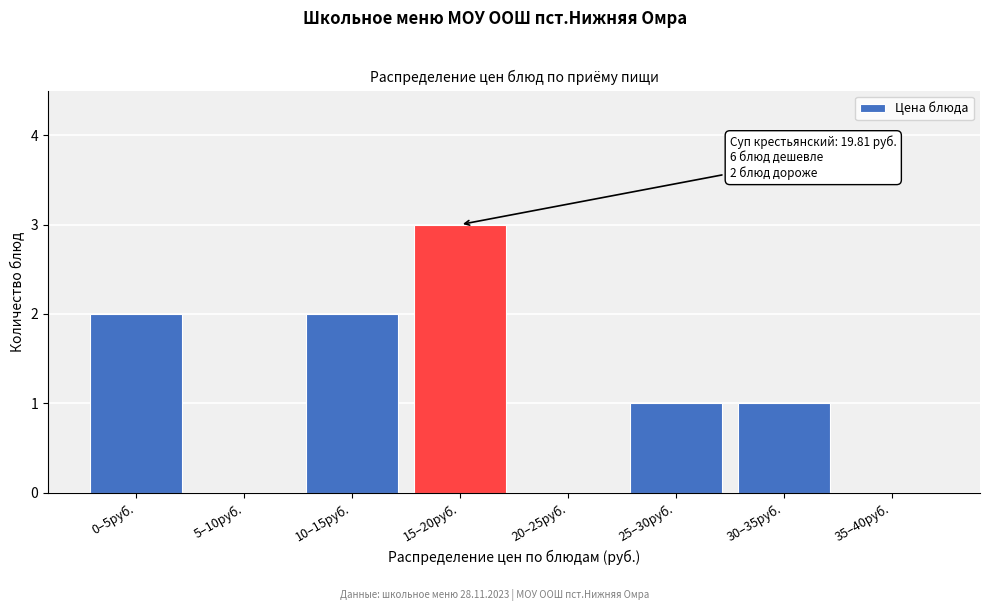

Reading right to left, extract all data points from this chart.

35–40руб.=0	30–35руб.=1	25–30руб.=1	20–25руб.=0	15–20руб.=3	10–15руб.=2	5–10руб.=0	0–5руб.=2